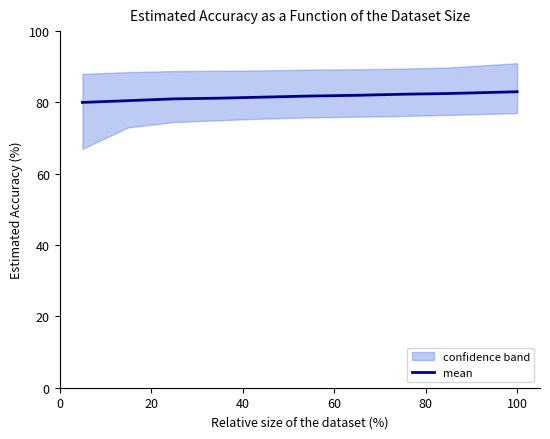

What is the highest value of the mean series?

83.0